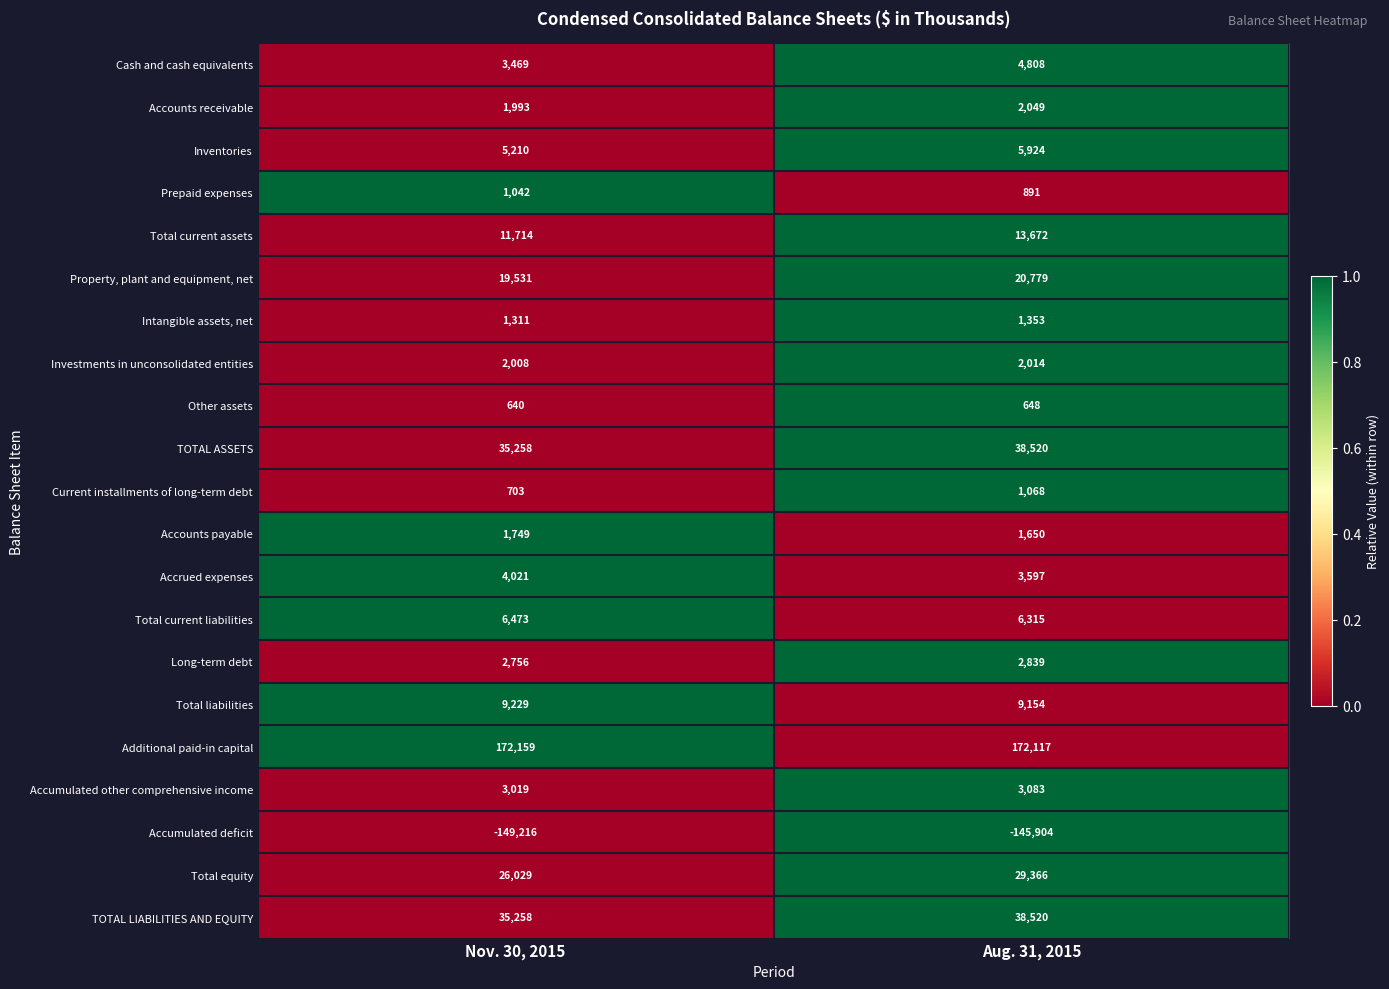

At which category is the sum across all series the highest?

Aug. 31, 2015